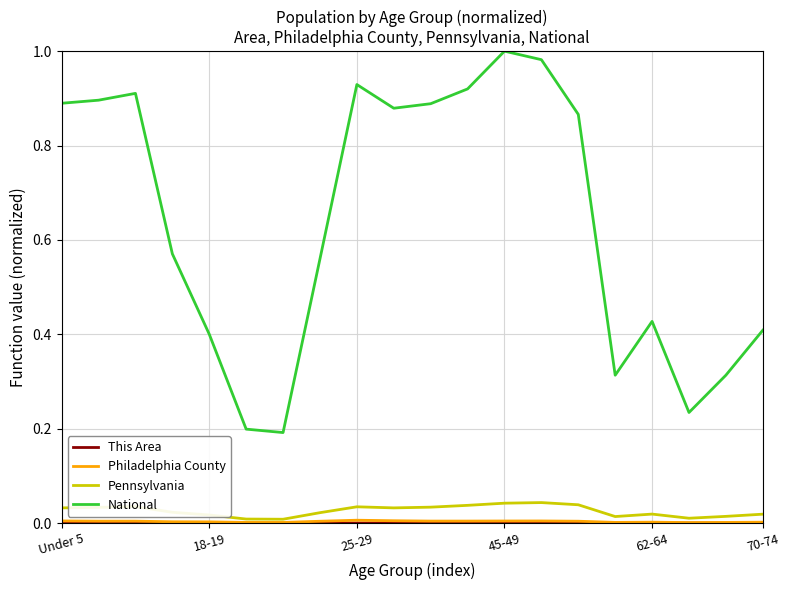

True or false: National and Pennsylvania cross at least once.

False